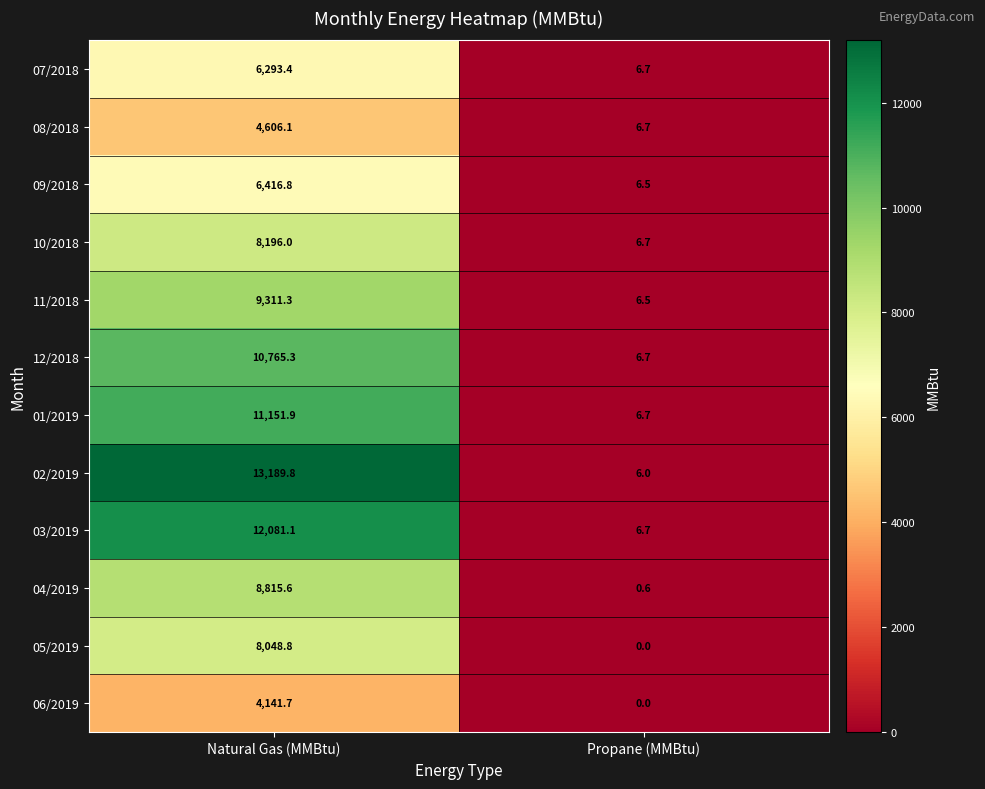

Which series has the largest range (max minus min)?

02/2019